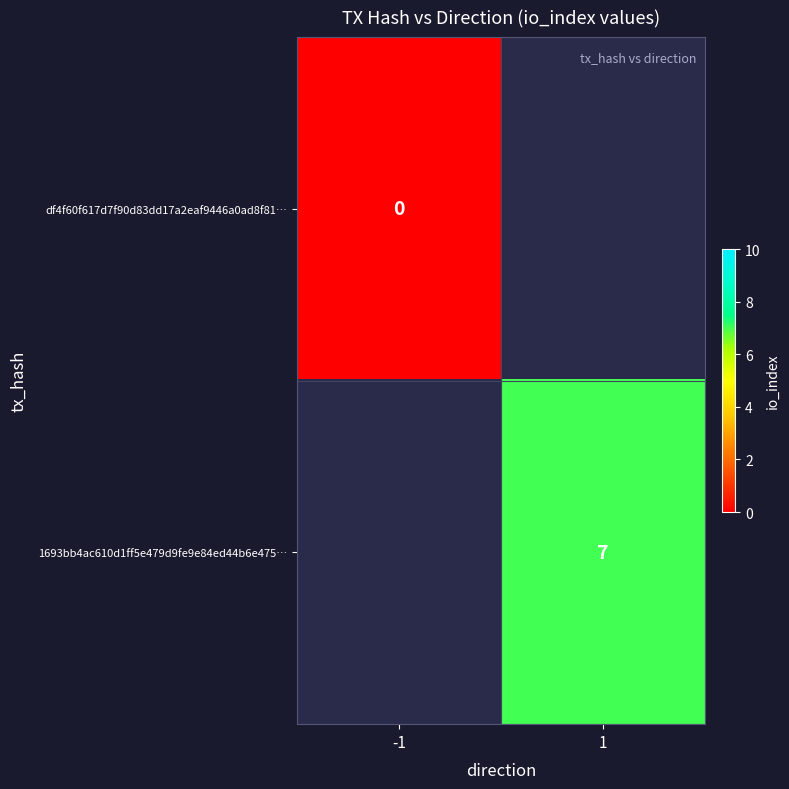

Is the value of 1693bb4ac610d1ff5e479d9fe9e84ed44b6e475… at 1 greater than the value of df4f60f617d7f90d83dd17a2eaf9446a0ad8f81… at -1?

Yes